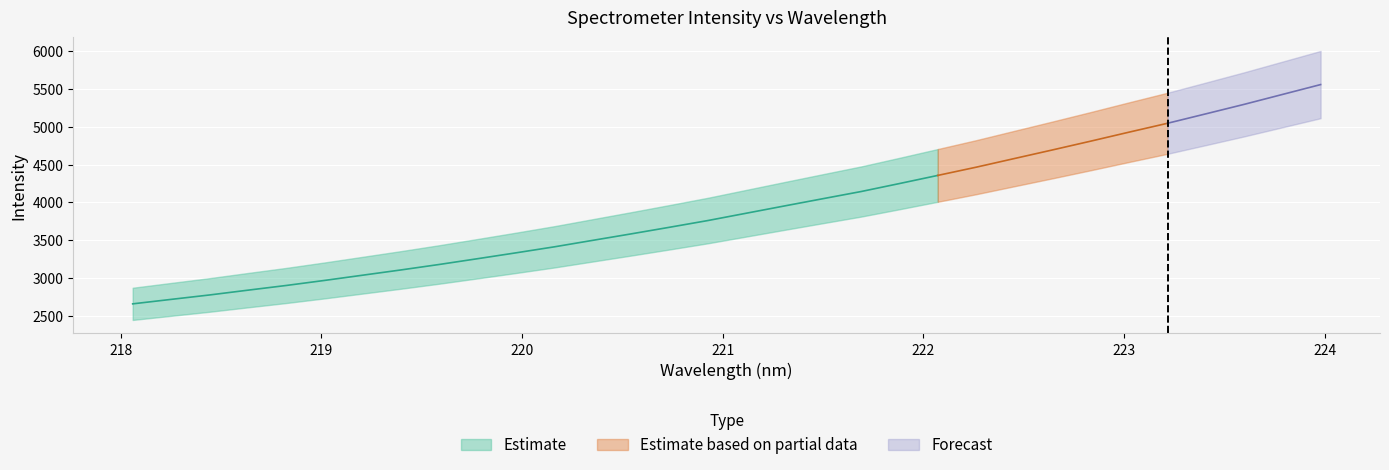

What is the label of the 26th point from the right?

219.2067